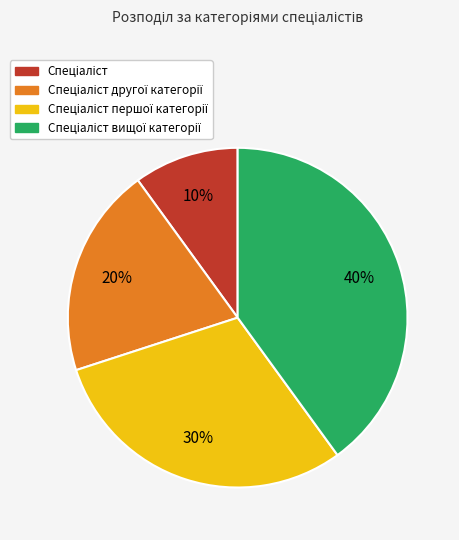

Does any single category account for the majority?

No